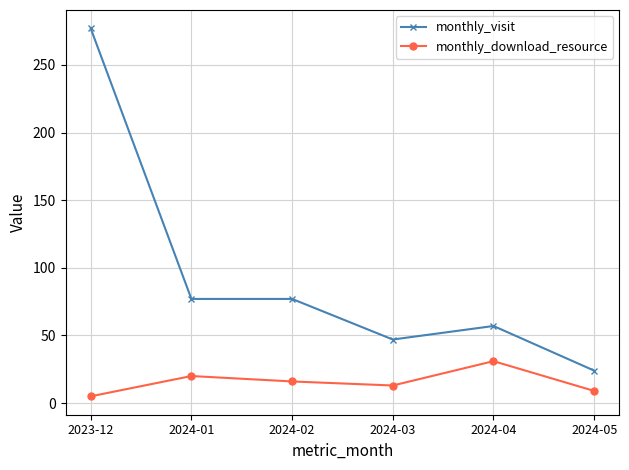

True or false: monthly_visit and monthly_download_resource cross at least once.

False